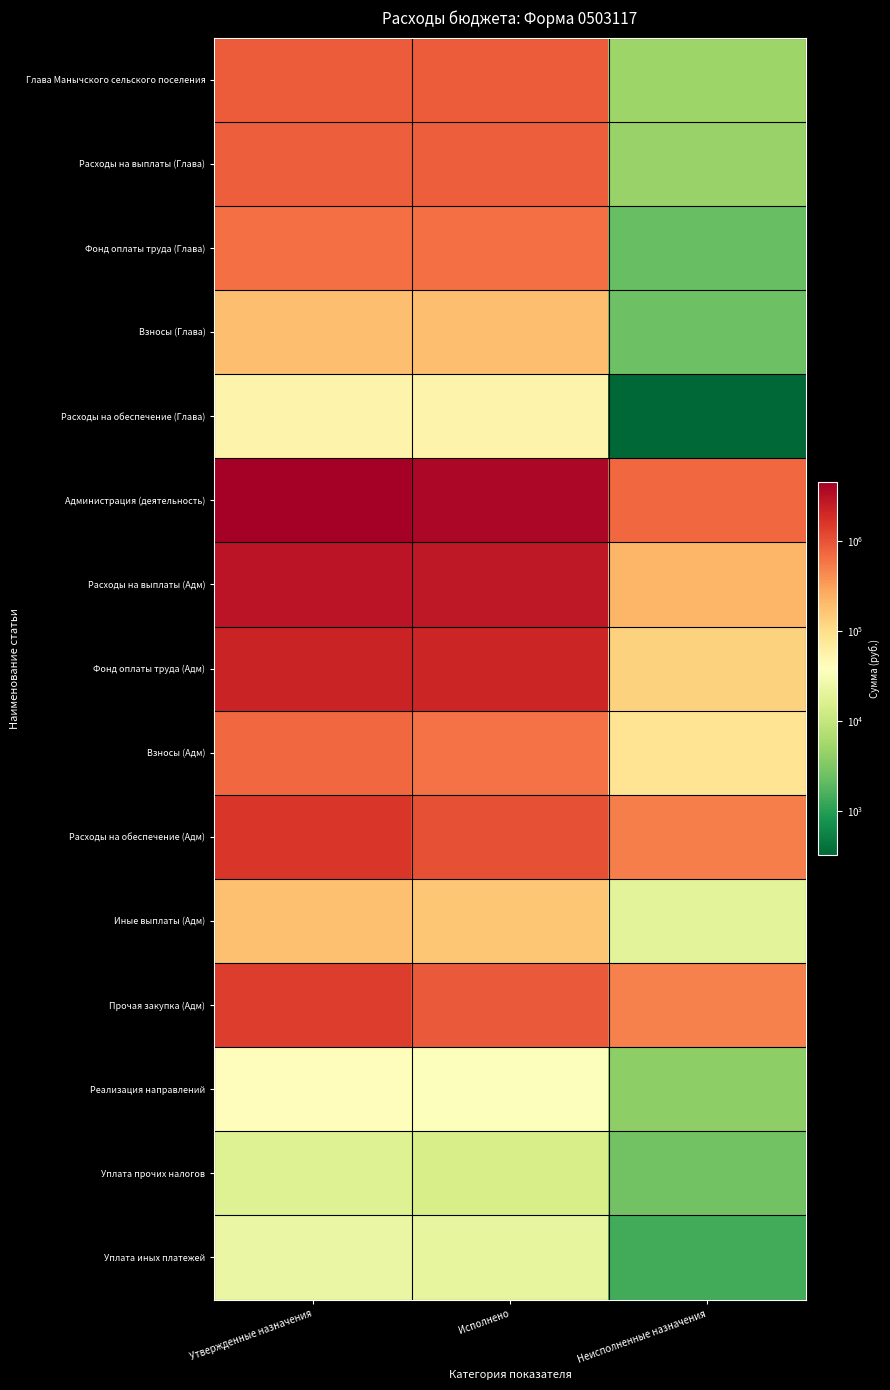

At which category is the sum across all series the highest?

Утвержденные назначения